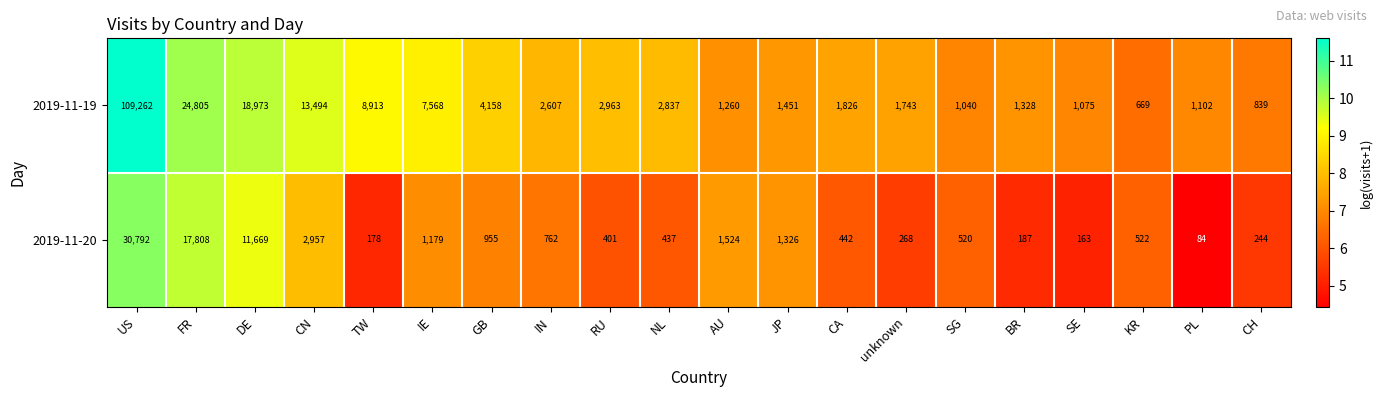

Which series has the widest spread of values?

2019-11-19